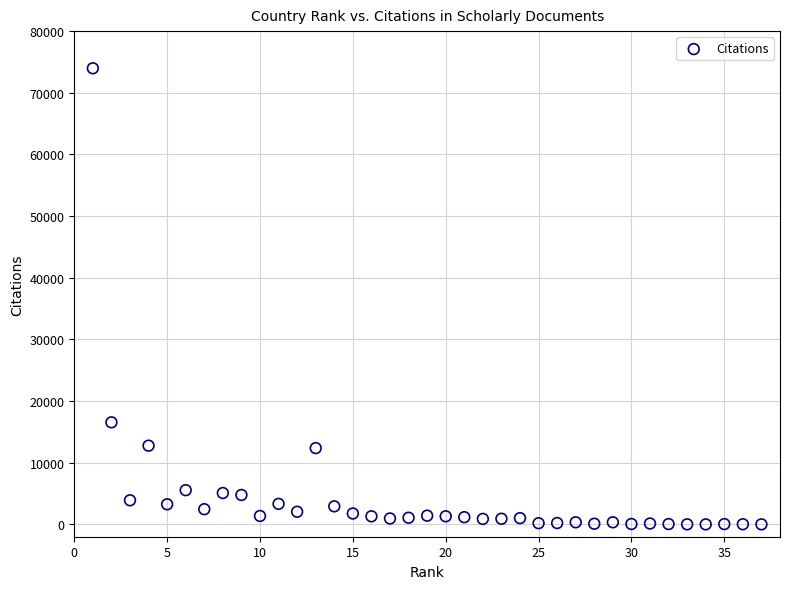

What is the range of Y values (max minus min)?

73968